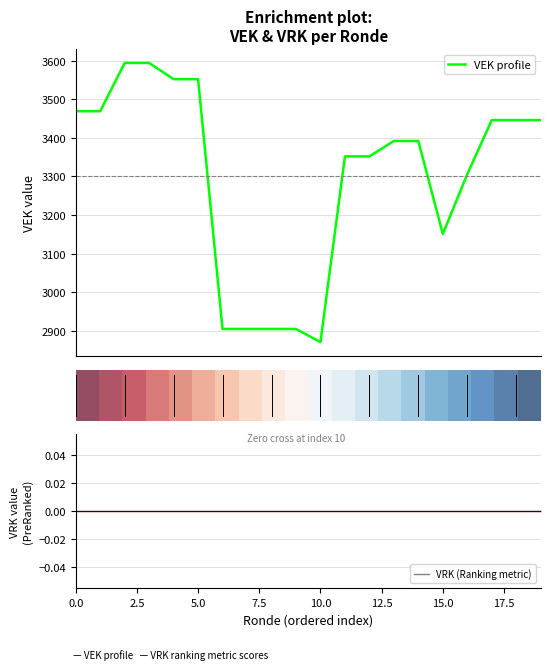

What is the lowest value of the VEK profile series?

2871